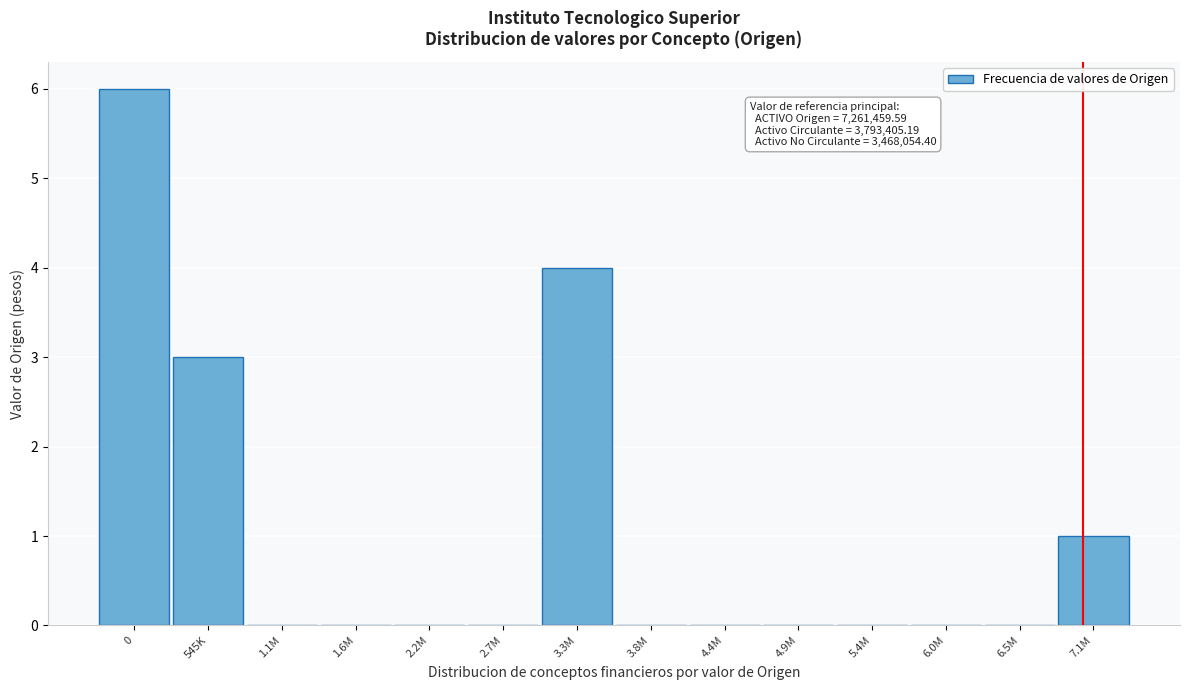

Reading left to right, transcribe all the data shown in this chart.

0=6	545K=3	1.1M=0	1.6M=0	2.2M=0	2.7M=0	3.3M=4	3.8M=0	4.4M=0	4.9M=0	5.4M=0	6.0M=0	6.5M=0	7.1M=1